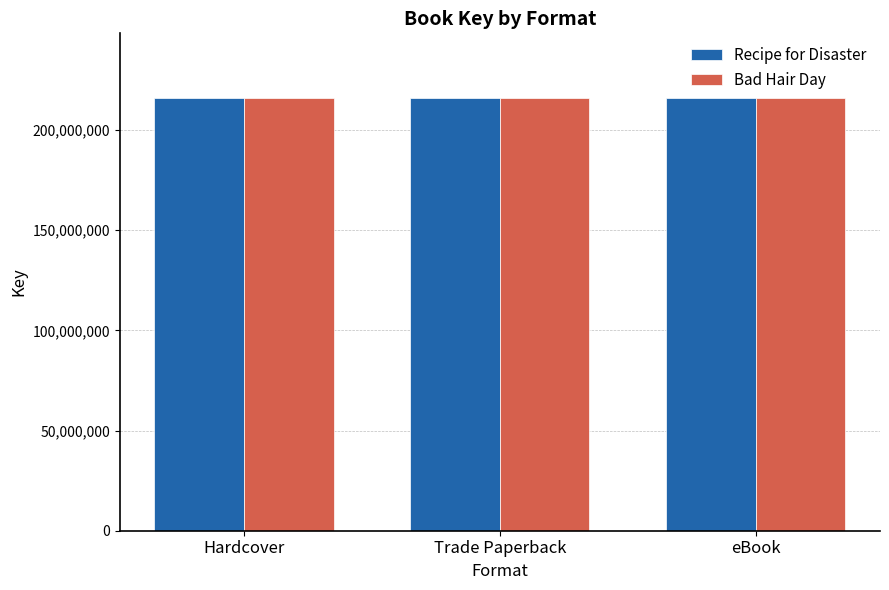

Reading right to left, extract all data points from this chart.

Recipe for Disaster: 215934375	215934375	215934375
Bad Hair Day: 215933792	215933792	215933792